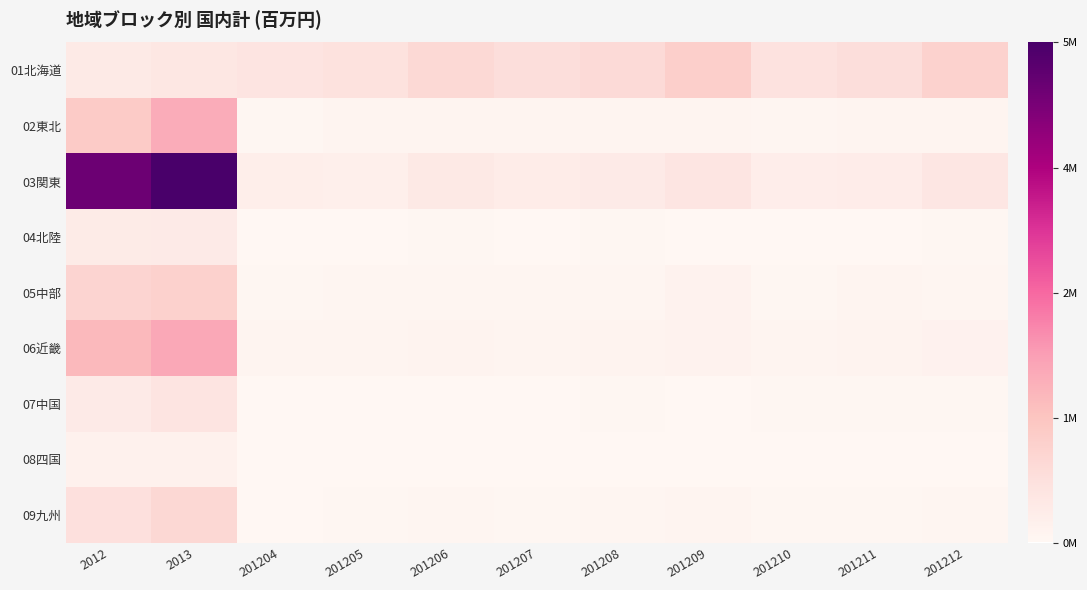

Reading left to right, extract all data points from this chart.

01北海道: 2012=410404	2013=497807	201204=576590	201205=641322	201206=884873	201207=767960	201208=845163	201209=1138327	201210=636020	201211=767829	201212=1058649
02東北: 2012=1240608	2013=1838402	201204=49862	201205=105861	201206=78924	201207=102783	201208=80077	201209=96221	201210=54527	201211=100742	201212=106630
03関東: 2012=5074475	2013=5579851	201204=288119	201205=264177	201206=431878	201207=349821	201208=382483	201209=541134	201210=303030	201211=325838	201212=521980
04北陸: 2012=370078	2013=393494	201204=20566	201205=17251	201206=43153	201207=20159	201208=35947	201209=31000	201210=23004	201211=20762	201212=38399
05中部: 2012=1000988	2013=1095147	201204=37906	201205=64894	201206=72504	201207=54391	201208=64598	201209=160371	201210=42327	201211=88282	201212=73982
06近畿: 2012=1614153	2013=1943288	201204=83603	201205=83574	201206=135780	201207=104531	201208=126931	201209=146796	201210=92334	201211=120323	201212=180643
07中国: 2012=400116	2013=596619	201204=15907	201205=24475	201206=29212	201207=30976	201208=33167	201209=24261	201210=33469	201211=33083	201212=38300
08四国: 2012=193972	2013=205349	201204=15201	201205=10280	201206=10092	201207=12539	201208=13743	201209=19377	201210=11147	201211=15249	201212=13007
09九州: 2012=690902	2013=911948	201204=27951	201205=50355	201206=58120	201207=42579	201208=57796	201209=91800	201210=41619	201211=43316	201212=59536